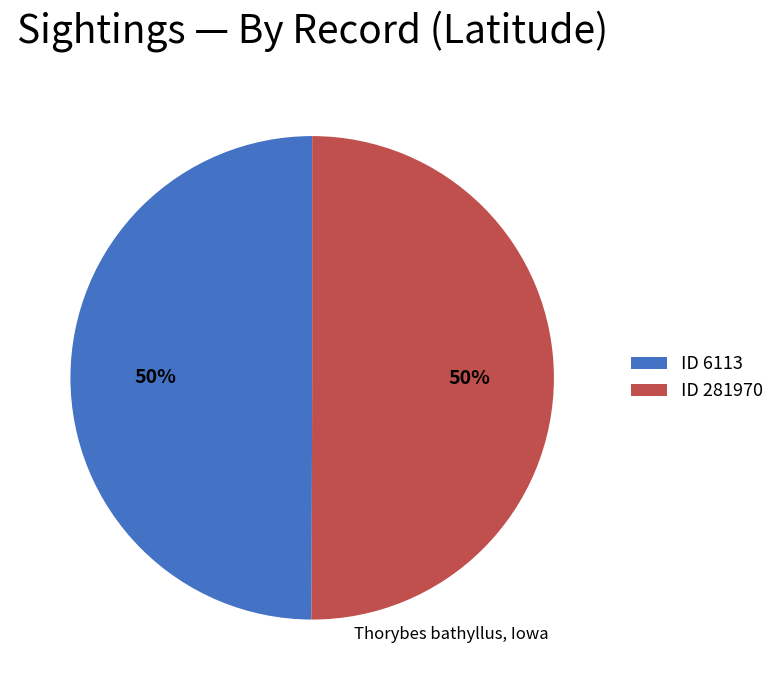

To the nearest percent, what is the average slice percentage?

50%